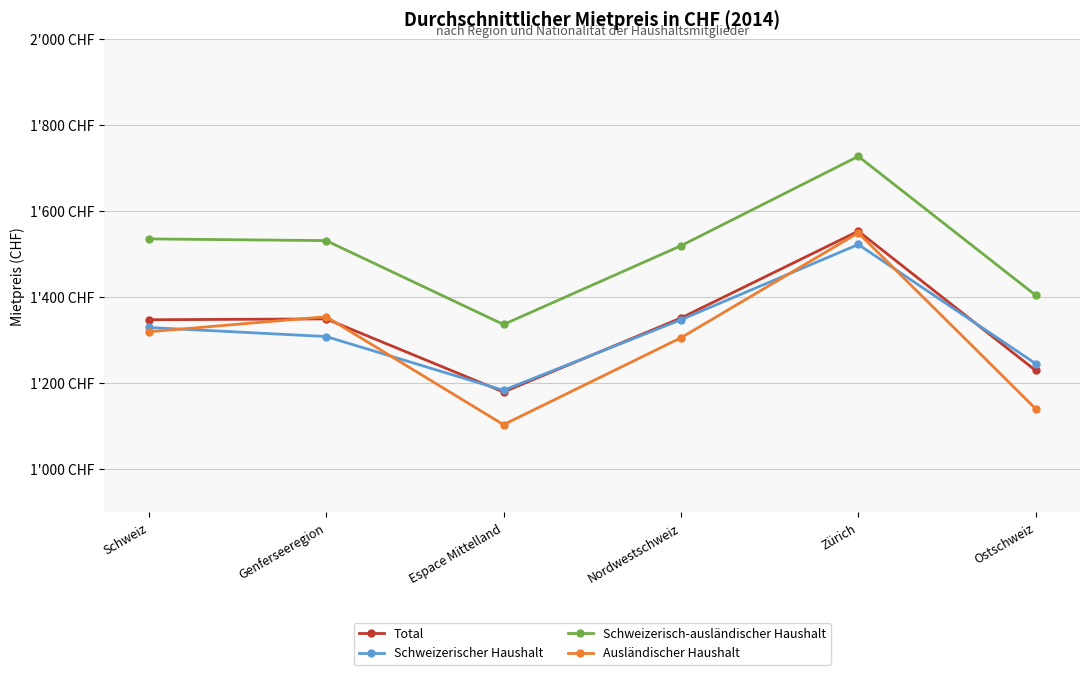

Reading left to right, what are all the values shown in this chart?

Total: Schweiz=1348	Genferseeregion=1350	Espace Mittelland=1180	Nordwestschweiz=1352	Zürich=1554	Ostschweiz=1230
Schweizerischer Haushalt: Schweiz=1330	Genferseeregion=1309	Espace Mittelland=1184	Nordwestschweiz=1348	Zürich=1523	Ostschweiz=1246
Schweizerisch-ausländischer Haushalt: Schweiz=1536	Genferseeregion=1532	Espace Mittelland=1337	Nordwestschweiz=1520	Zürich=1728	Ostschweiz=1405
Ausländischer Haushalt: Schweiz=1320	Genferseeregion=1355	Espace Mittelland=1104	Nordwestschweiz=1306	Zürich=1550	Ostschweiz=1141